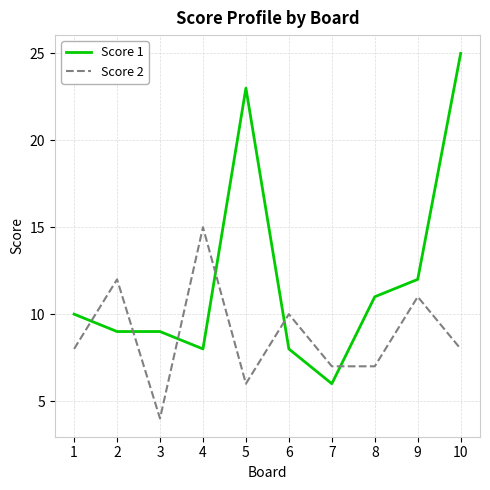

Is this an area chart (filled region under the line)?

No